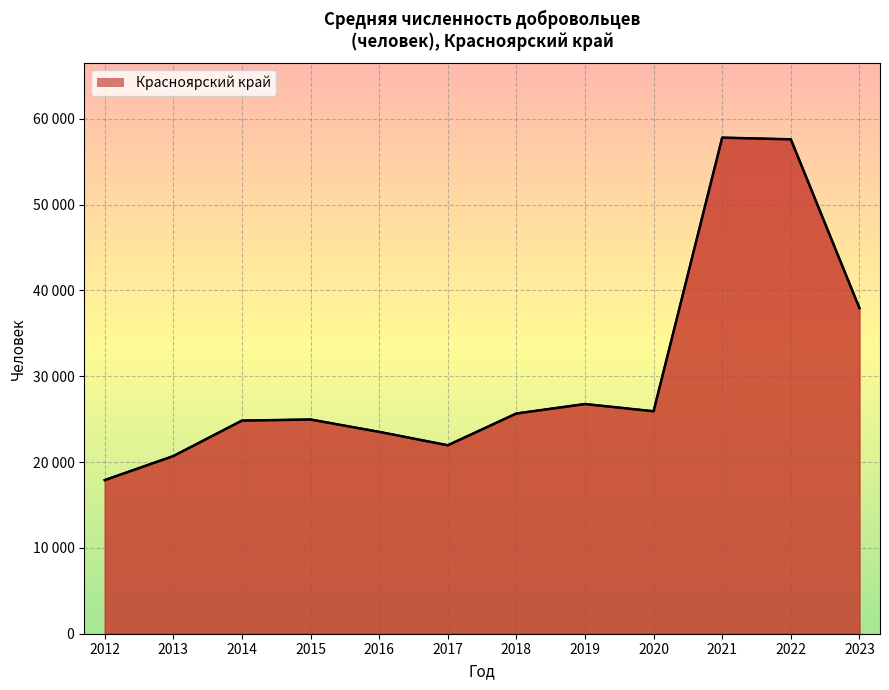

Does the chart display data point markers on the line(s)?

No